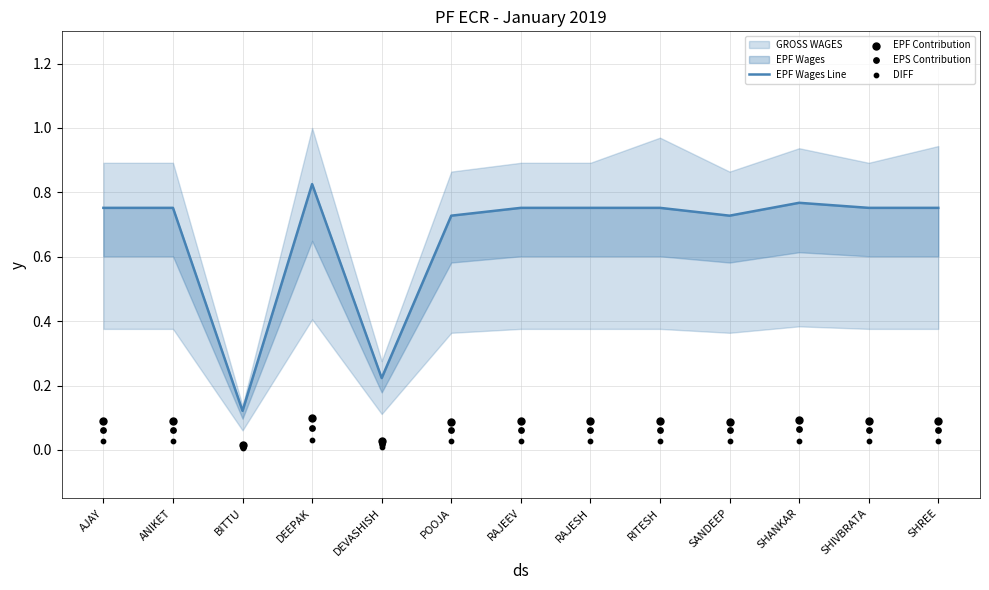

Which series reaches the minimum Y coordinate?

DIFF